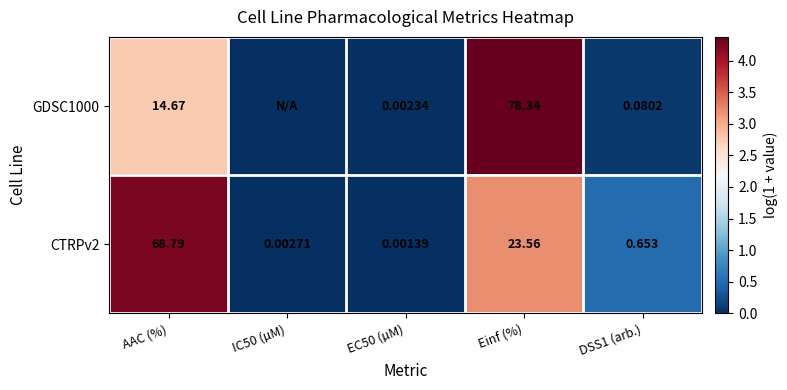

Between AAC (%) and EC50 (µM), which is larger?

AAC (%)